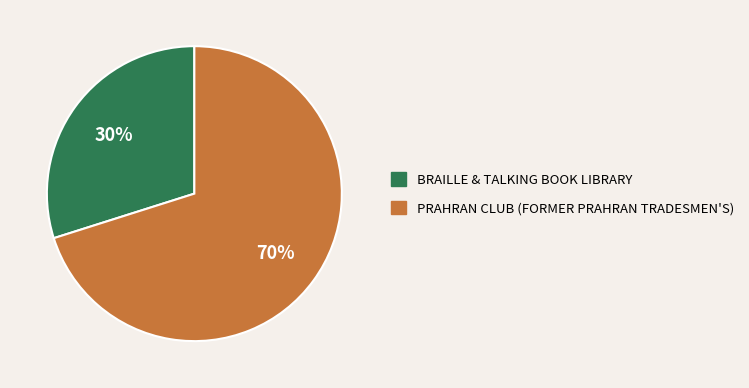

Is there any slice that represents more than half of the pie?

Yes